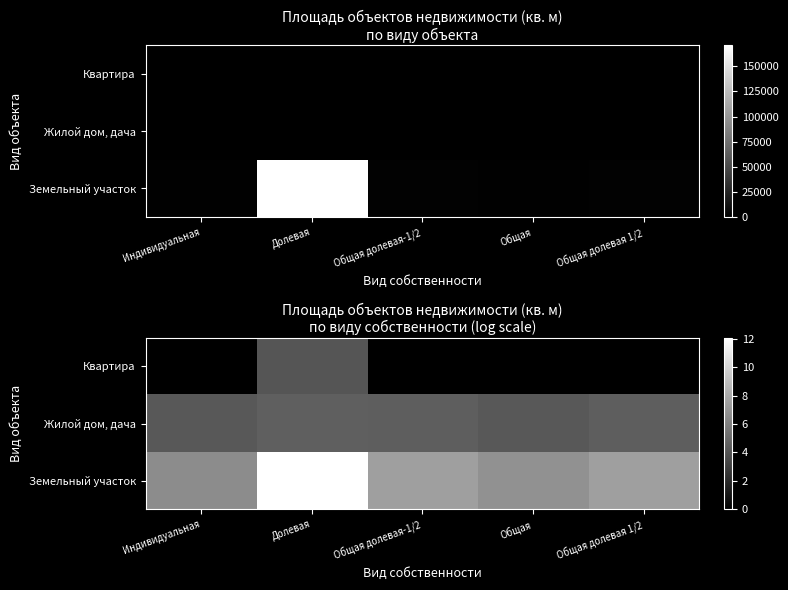

How many distinct data groups are displayed?

3